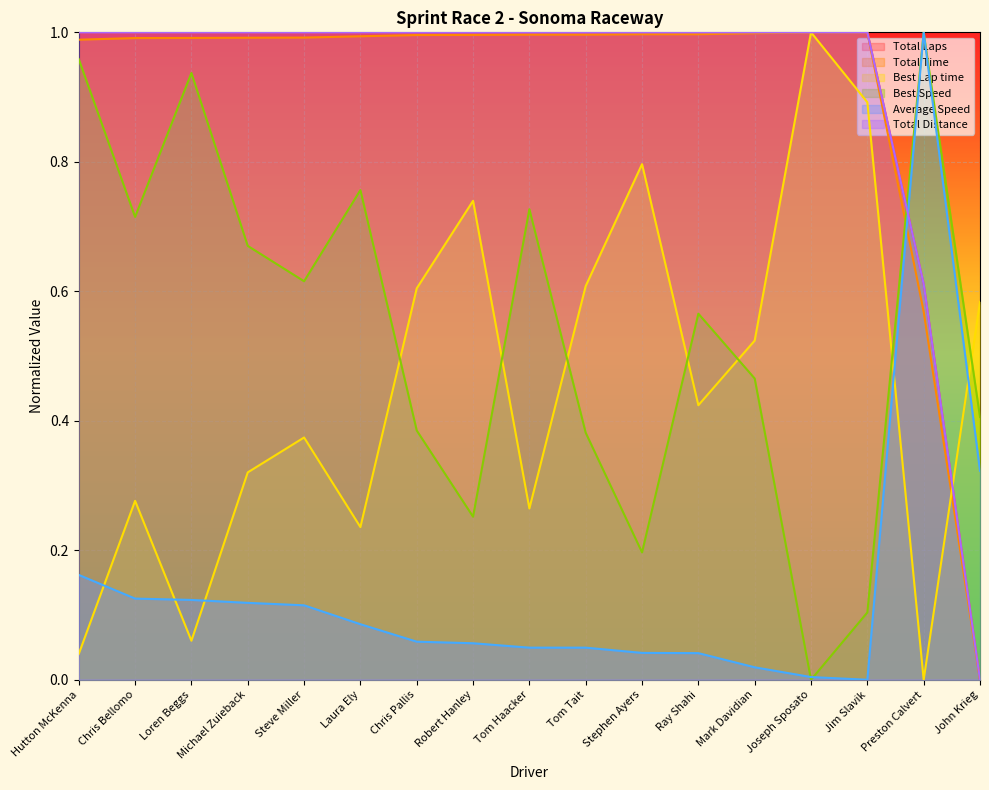

Reading left to right, what are all the values shown in this chart?

Total Laps: Hutton McKenna=1.0	Chris Bellomo=1.0	Loren Beggs=1.0	Michael Zuieback=1.0	Steve Miller=1.0	Laura Ely=1.0	Chris Pallis=1.0	Robert Hanley=1.0	Tom Haacker=1.0	Tom Tait=1.0	Stephen Ayers=1.0	Ray Shahi=1.0	Mark Davidian=1.0	Joseph Sposato=1.0	Jim Slavik=1.0	Preston Calvert=0.6	John Krieg=0.0
Total Time: Hutton McKenna=1.0	Chris Bellomo=1.0	Loren Beggs=1.0	Michael Zuieback=1.0	Steve Miller=1.0	Laura Ely=1.0	Chris Pallis=1.0	Robert Hanley=1.0	Tom Haacker=1.0	Tom Tait=1.0	Stephen Ayers=1.0	Ray Shahi=1.0	Mark Davidian=1.0	Joseph Sposato=1.0	Jim Slavik=1.0	Preston Calvert=0.6	John Krieg=0.0
Best Lap time: Hutton McKenna=0.0	Chris Bellomo=0.3	Loren Beggs=0.1	Michael Zuieback=0.3	Steve Miller=0.4	Laura Ely=0.2	Chris Pallis=0.6	Robert Hanley=0.7	Tom Haacker=0.3	Tom Tait=0.6	Stephen Ayers=0.8	Ray Shahi=0.4	Mark Davidian=0.5	Joseph Sposato=1.0	Jim Slavik=0.9	Preston Calvert=0.0	John Krieg=0.6
Best Speed: Hutton McKenna=1.0	Chris Bellomo=0.7	Loren Beggs=0.9	Michael Zuieback=0.7	Steve Miller=0.6	Laura Ely=0.8	Chris Pallis=0.4	Robert Hanley=0.3	Tom Haacker=0.7	Tom Tait=0.4	Stephen Ayers=0.2	Ray Shahi=0.6	Mark Davidian=0.5	Joseph Sposato=0.0	Jim Slavik=0.1	Preston Calvert=1.0	John Krieg=0.4
Average Speed: Hutton McKenna=0.2	Chris Bellomo=0.1	Loren Beggs=0.1	Michael Zuieback=0.1	Steve Miller=0.1	Laura Ely=0.1	Chris Pallis=0.1	Robert Hanley=0.1	Tom Haacker=0.0	Tom Tait=0.0	Stephen Ayers=0.0	Ray Shahi=0.0	Mark Davidian=0.0	Joseph Sposato=0.0	Jim Slavik=0.0	Preston Calvert=1.0	John Krieg=0.3
Total Distance: Hutton McKenna=1.0	Chris Bellomo=1.0	Loren Beggs=1.0	Michael Zuieback=1.0	Steve Miller=1.0	Laura Ely=1.0	Chris Pallis=1.0	Robert Hanley=1.0	Tom Haacker=1.0	Tom Tait=1.0	Stephen Ayers=1.0	Ray Shahi=1.0	Mark Davidian=1.0	Joseph Sposato=1.0	Jim Slavik=1.0	Preston Calvert=0.6	John Krieg=0.0